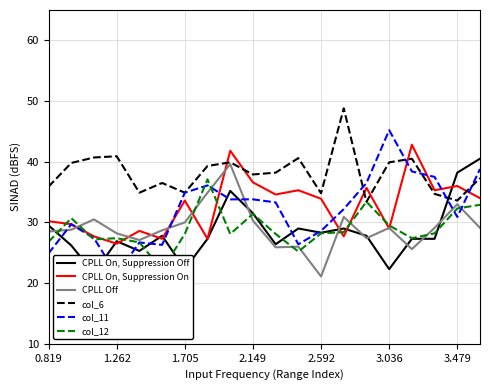

What is the sum of all CPLL On, Suppression Off values?

569.7